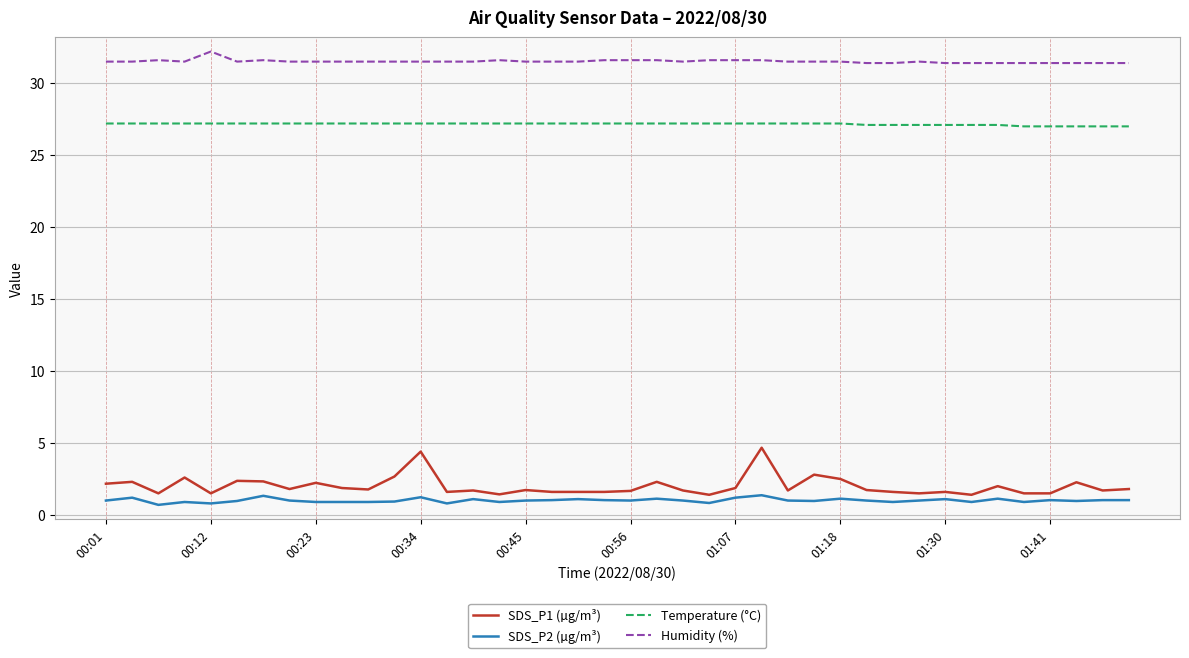

Does the chart have visible grid lines?

Yes